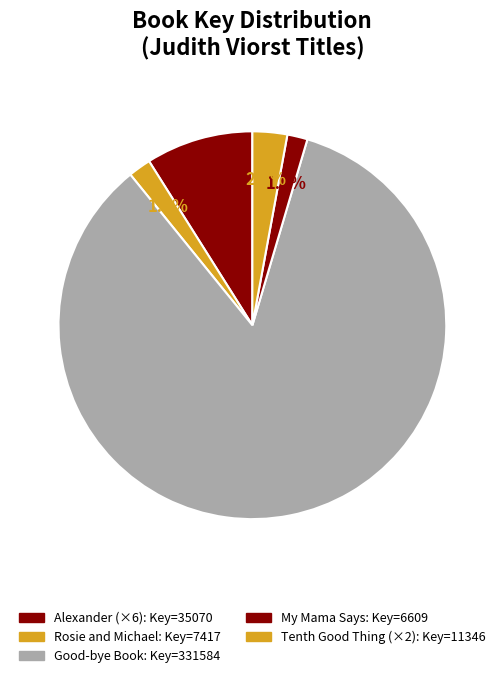

Count the number of slices in the pie.

5